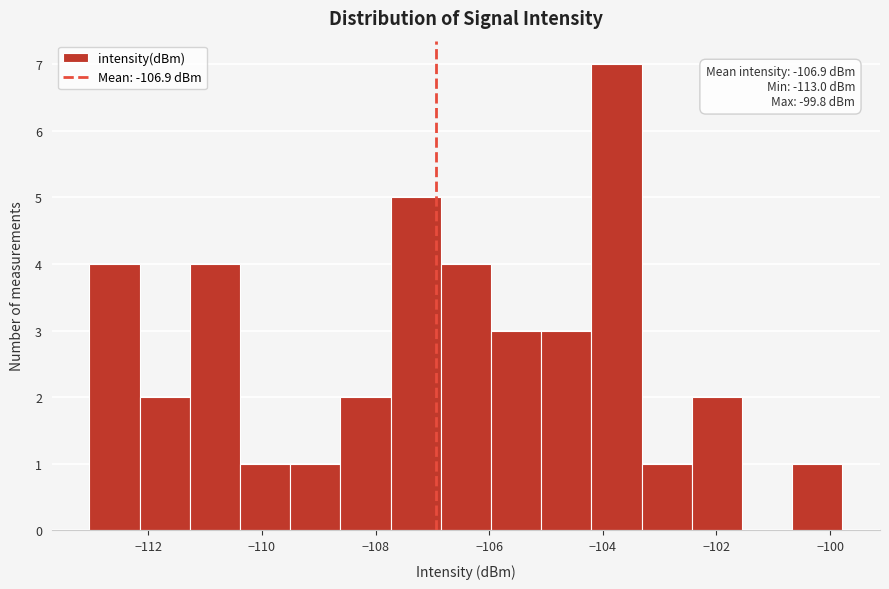

Over which range of the x-axis is the bar tallest?

-104.2 to -103.4